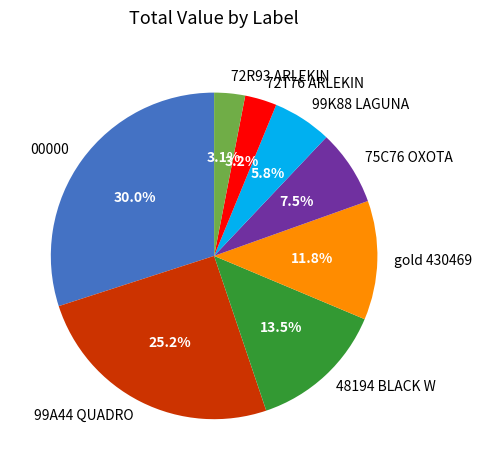

What is the ratio of the value at 72R93 ARLEKIN to the value at 00000?

0.1